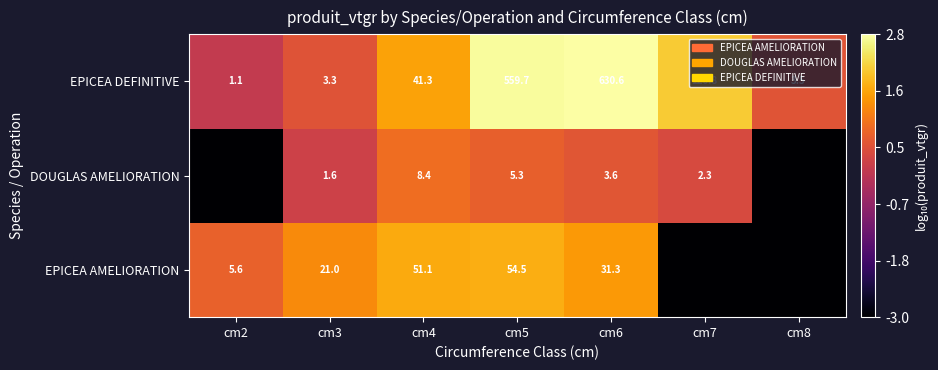

What is the difference between the highest and lowest values at cm6?

627.0